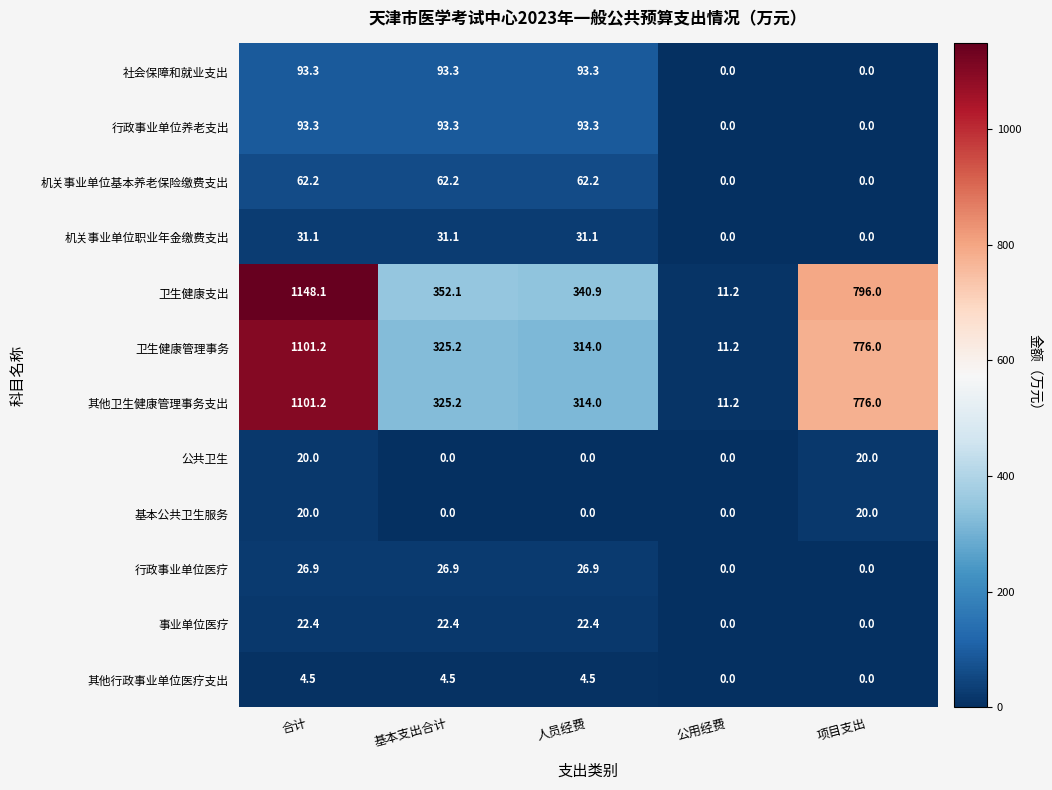

What is the maximum value shown in the chart?

1148.1